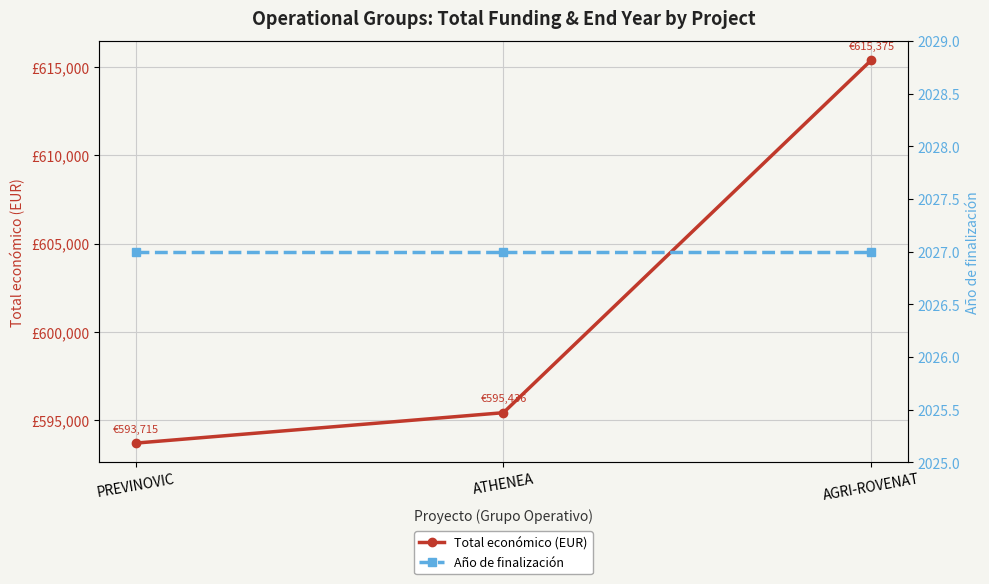

The value of Total económico (EUR) at AGRI-ROVENAT is 158569. True or false?

False